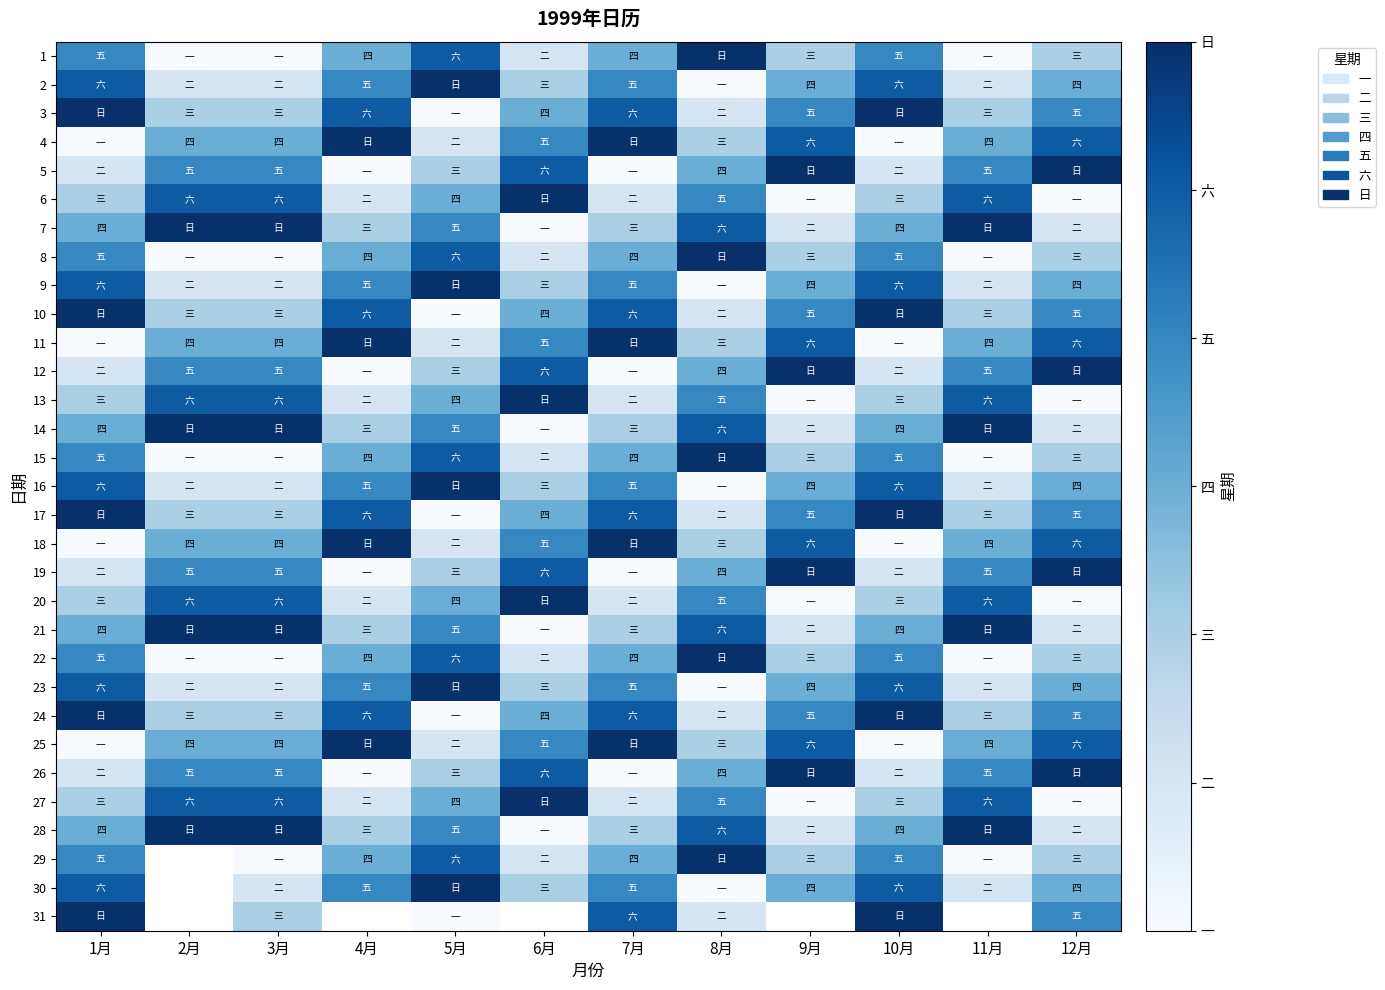

Between 8月 and 6月, which is larger?

8月